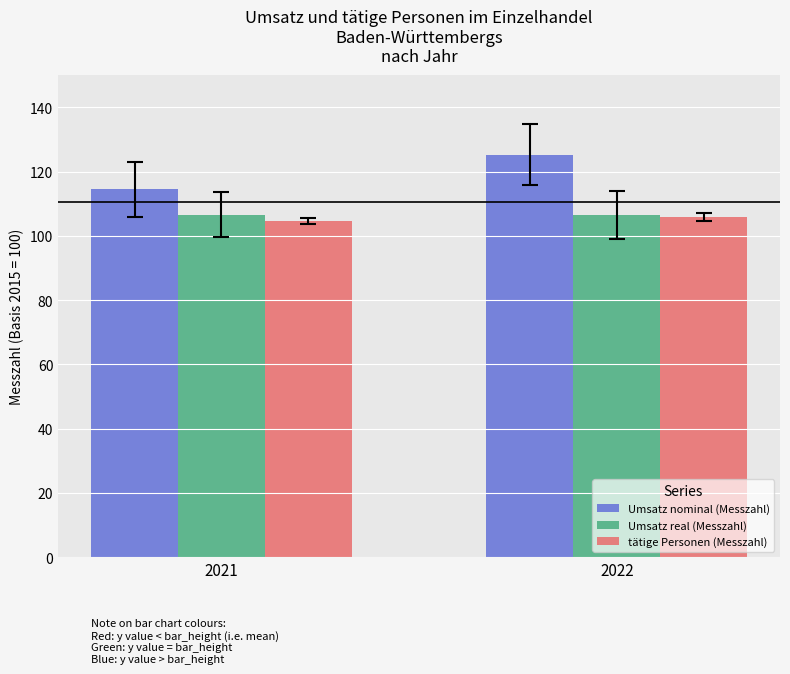

Reading right to left, what are all the values shown in this chart?

Umsatz nominal (Messzahl): 125.2	114.5
Umsatz real (Messzahl): 106.6	106.6
tätige Personen (Messzahl): 105.9	104.7